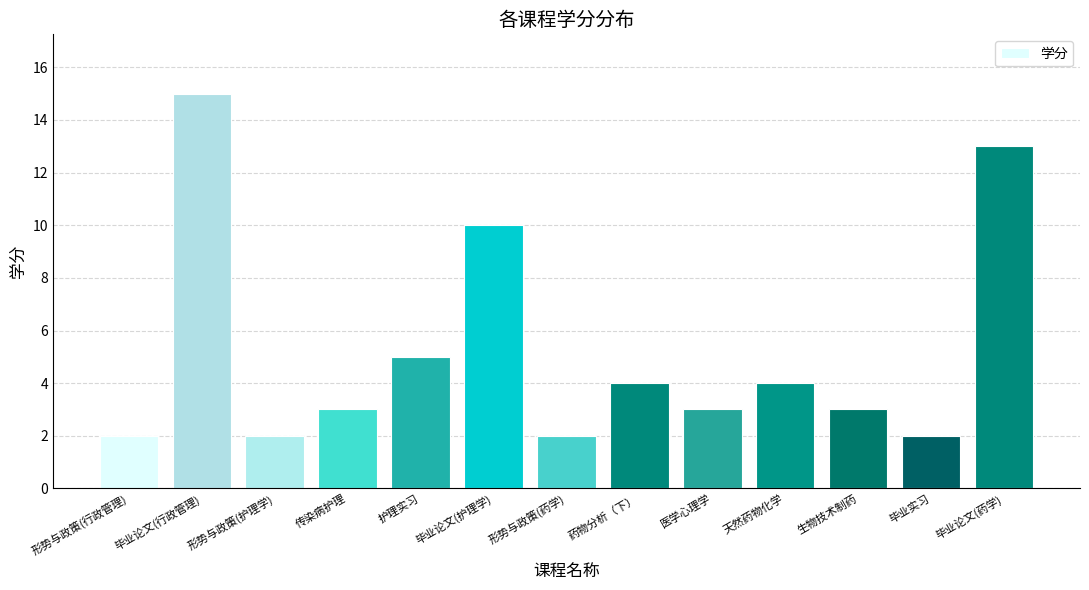

What is the maximum value shown in the chart?

15